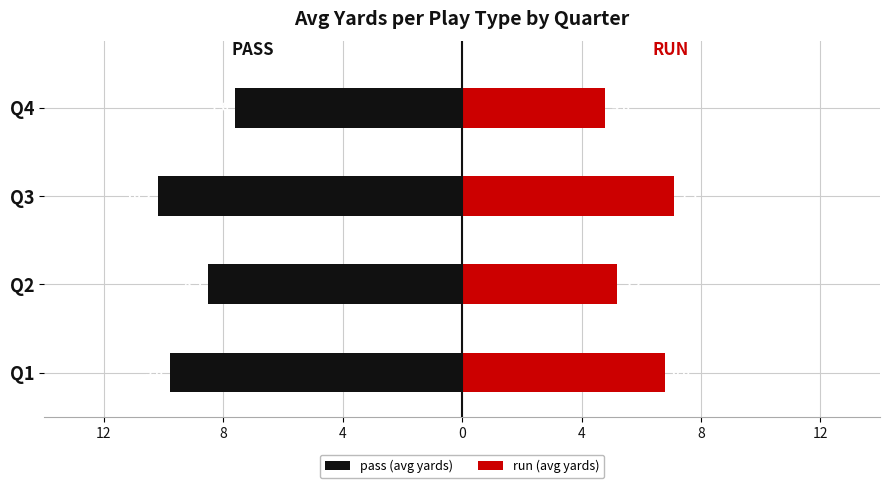

Reading left to right, transcribe all the data shown in this chart.

pass (avg yards): -9.8	-8.5	-10.2	-7.6
run (avg yards): 6.8	5.2	7.1	4.8